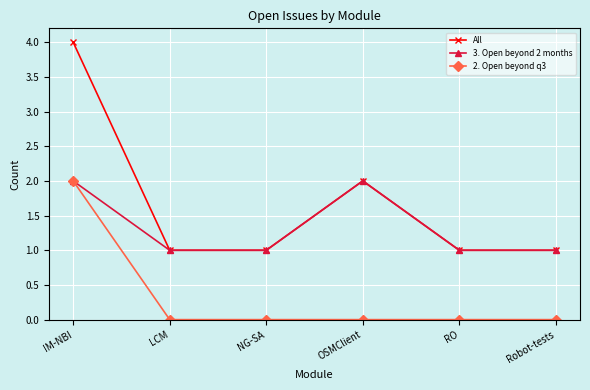

Which series has the largest total across all categories?

All